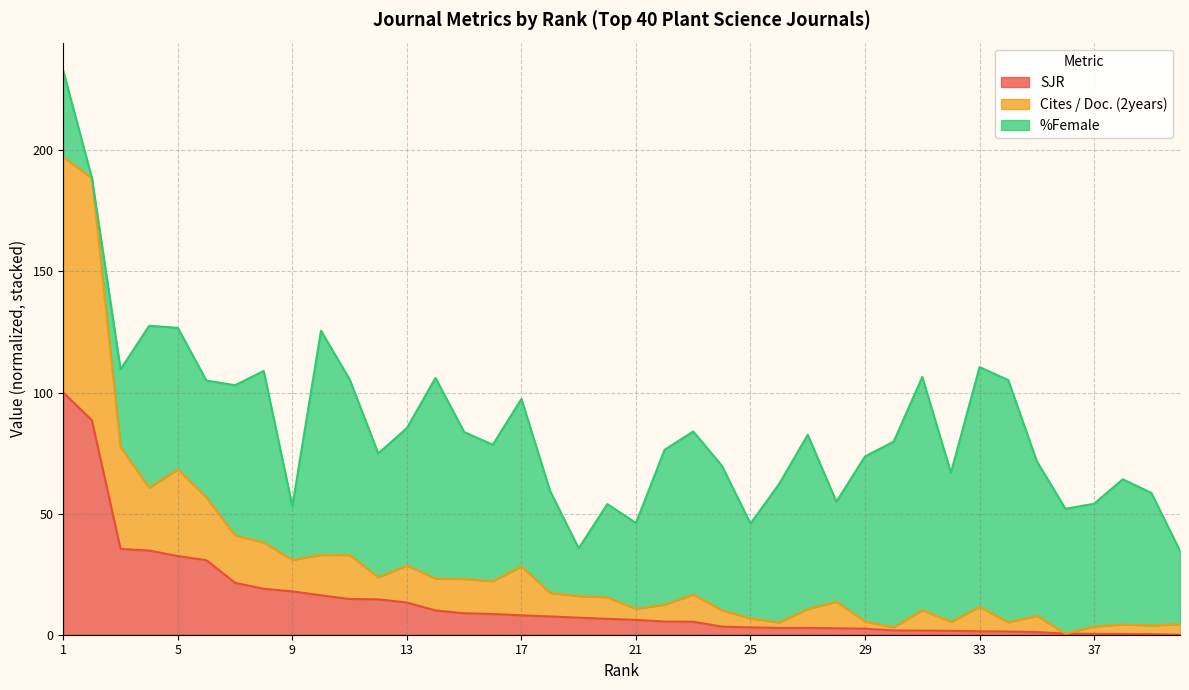

True or false: SJR has more than 1 interior local peaks.

False